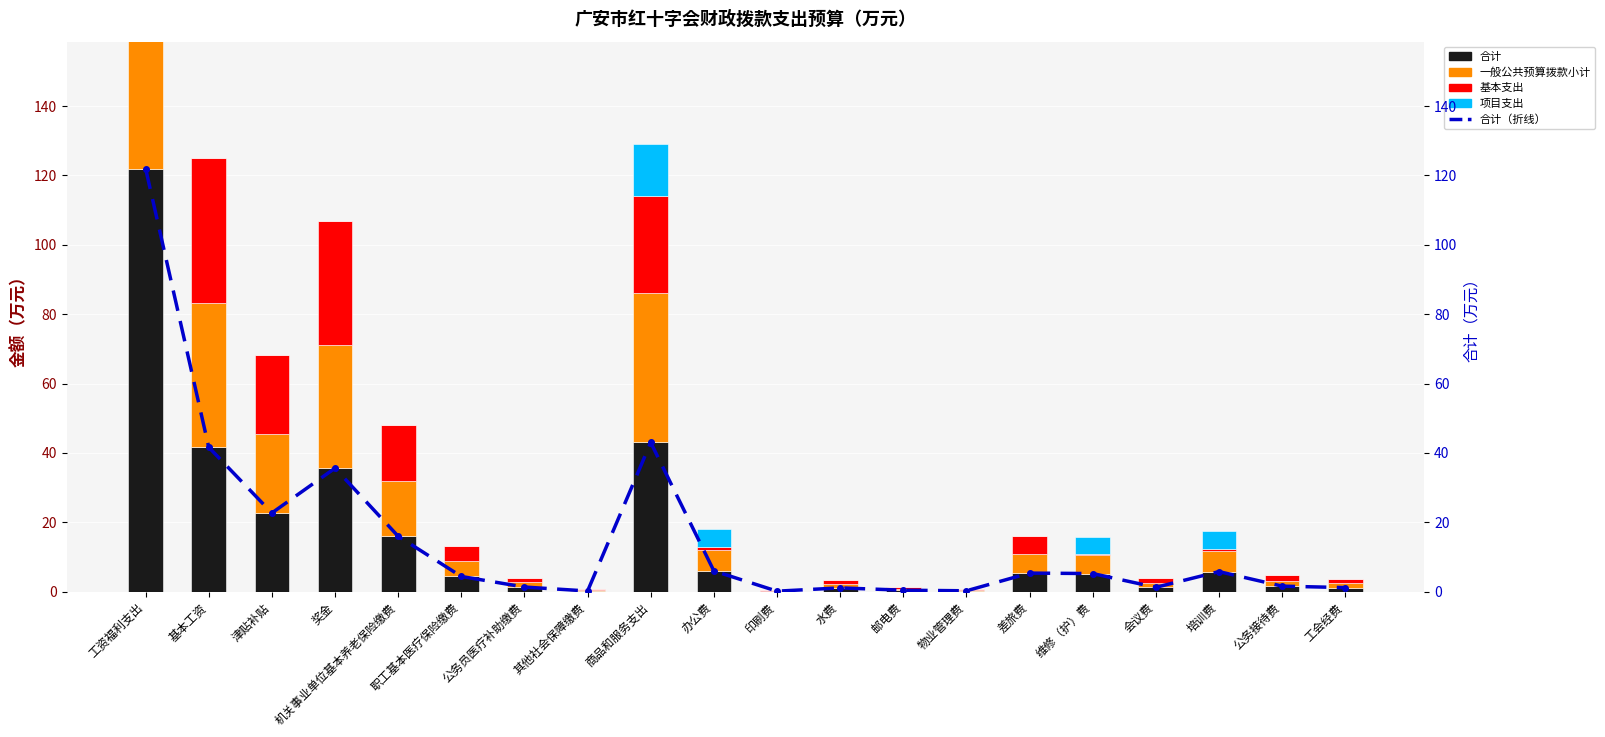

Reading left to right, transcribe all the data shown in this chart.

合计: 工资福利支出=122.0	基本工资=41.6	津贴补贴=22.7	奖金=35.6	机关事业单位基本养老保险缴费=16.0	职工基本医疗保险缴费=4.4	公务员医疗补助缴费=1.4	其他社会保障缴费=0.2	商品和服务支出=43.0	办公费=6.0	印刷费=0.2	水费=1.1	邮电费=0.5	物业管理费=0.3	差旅费=5.4	维修（护）费=5.2	会议费=1.3	培训费=5.8	公务接待费=1.6	工会经费=1.2
一般公共预算拨款小计: 工资福利支出=122.0	基本工资=41.6	津贴补贴=22.7	奖金=35.6	机关事业单位基本养老保险缴费=16.0	职工基本医疗保险缴费=4.4	公务员医疗补助缴费=1.4	其他社会保障缴费=0.2	商品和服务支出=43.0	办公费=6.0	印刷费=0.2	水费=1.1	邮电费=0.5	物业管理费=0.3	差旅费=5.4	维修（护）费=5.2	会议费=1.3	培训费=5.8	公务接待费=1.6	工会经费=1.2
基本支出: 工资福利支出=122.0	基本工资=41.6	津贴补贴=22.7	奖金=35.6	机关事业单位基本养老保险缴费=16.0	职工基本医疗保险缴费=4.4	公务员医疗补助缴费=1.4	其他社会保障缴费=0.2	商品和服务支出=28.0	办公费=1.0	印刷费=0.2	水费=1.1	邮电费=0.4	物业管理费=0.3	差旅费=5.4	维修（护）费=0.2	会议费=1.3	培训费=0.8	公务接待费=1.6	工会经费=1.2
项目支出: 工资福利支出=0.0	基本工资=0.0	津贴补贴=0.0	奖金=0.0	机关事业单位基本养老保险缴费=0.0	职工基本医疗保险缴费=0.0	公务员医疗补助缴费=0.0	其他社会保障缴费=0.0	商品和服务支出=15.0	办公费=5.0	印刷费=0.0	水费=0.0	邮电费=0.0	物业管理费=0.0	差旅费=0.0	维修（护）费=5.0	会议费=0.0	培训费=5.0	公务接待费=0.0	工会经费=0.0
合计（折线）: 工资福利支出=122.0	基本工资=41.6	津贴补贴=22.7	奖金=35.6	机关事业单位基本养老保险缴费=16.0	职工基本医疗保险缴费=4.4	公务员医疗补助缴费=1.4	其他社会保障缴费=0.2	商品和服务支出=43.0	办公费=6.0	印刷费=0.2	水费=1.1	邮电费=0.5	物业管理费=0.3	差旅费=5.4	维修（护）费=5.2	会议费=1.3	培训费=5.8	公务接待费=1.6	工会经费=1.2